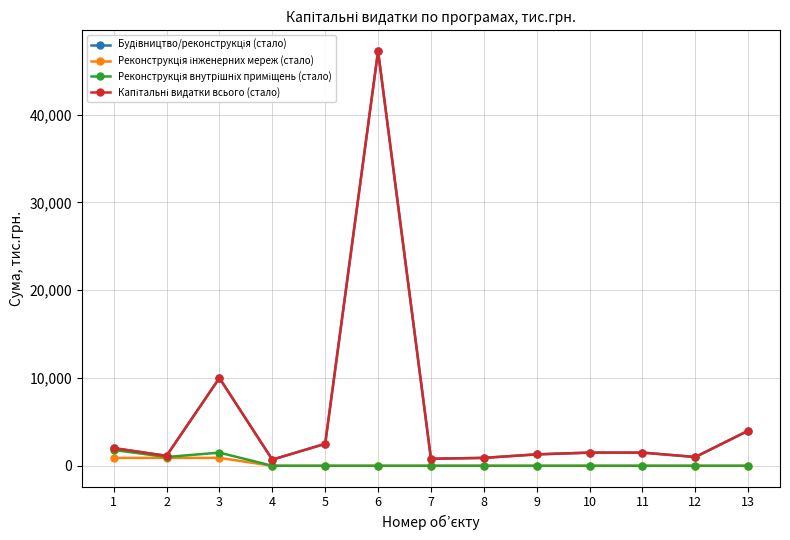

Is this an area chart (filled region under the line)?

No